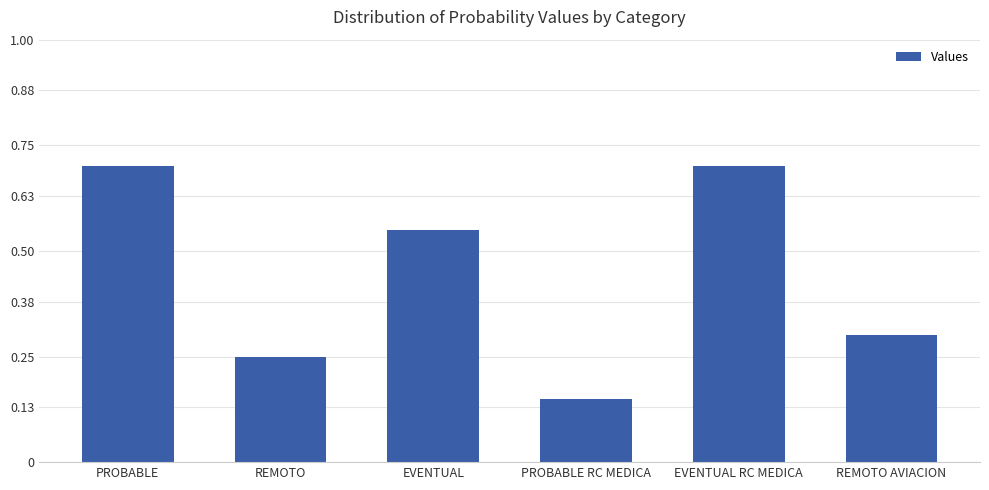

Is it true that the value at PROBABLE is 0.5?

False